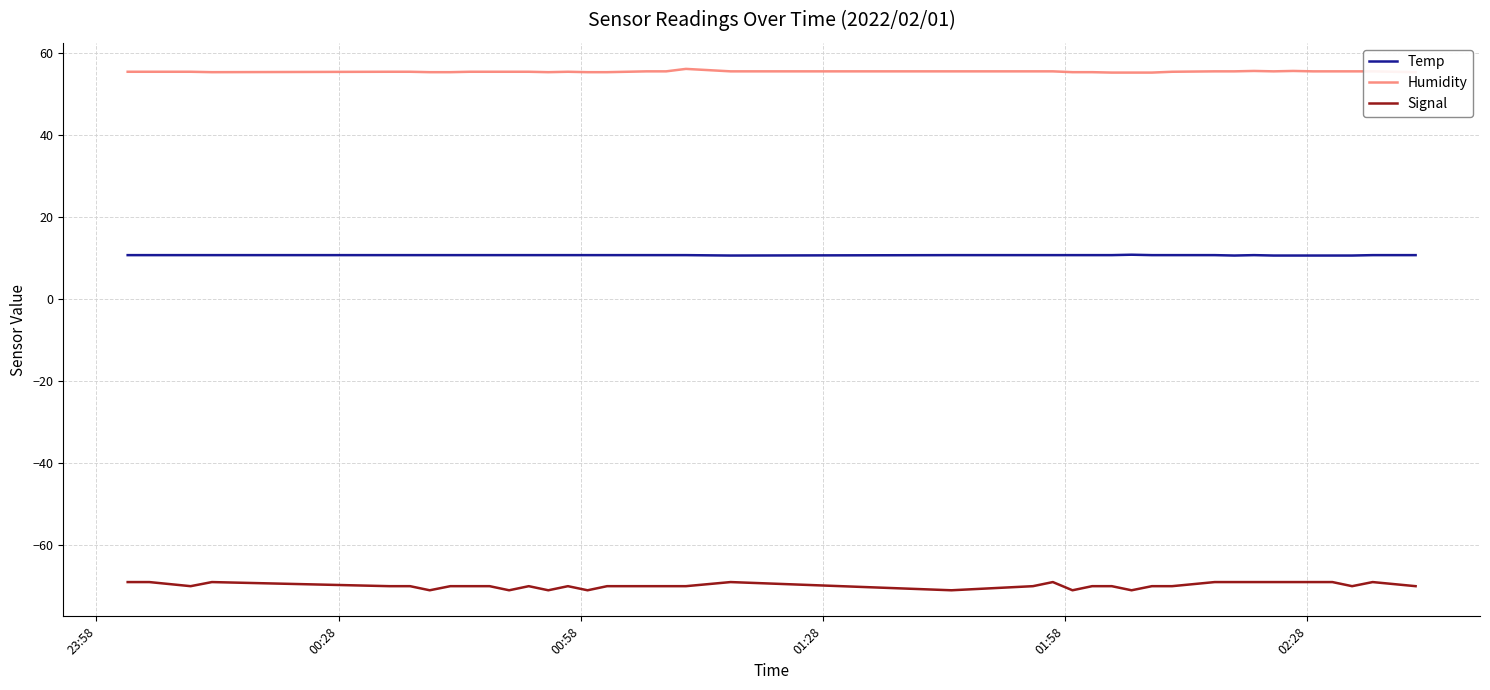

What is the maximum value shown in the chart?

56.1